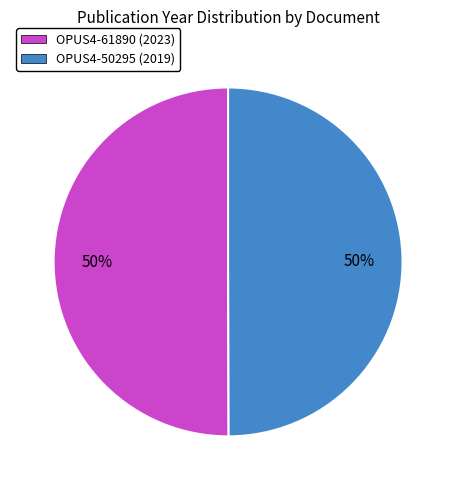

How many segments does this pie chart have?

2